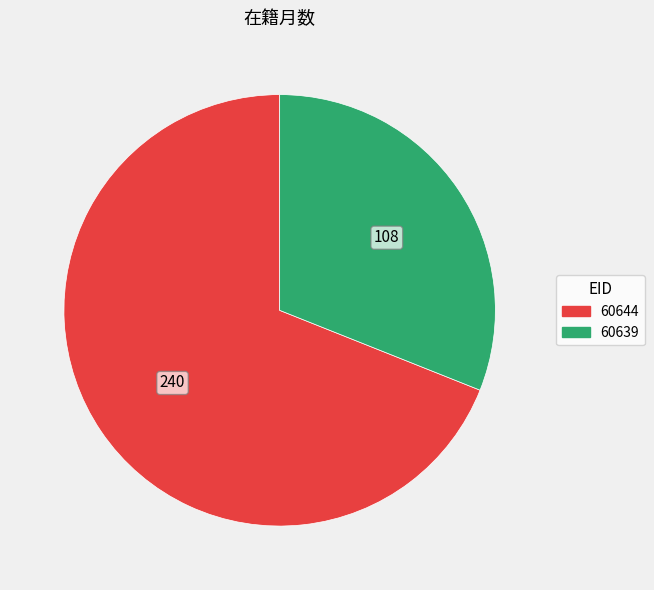

Which has a higher value, 60639 or 60644?

60644